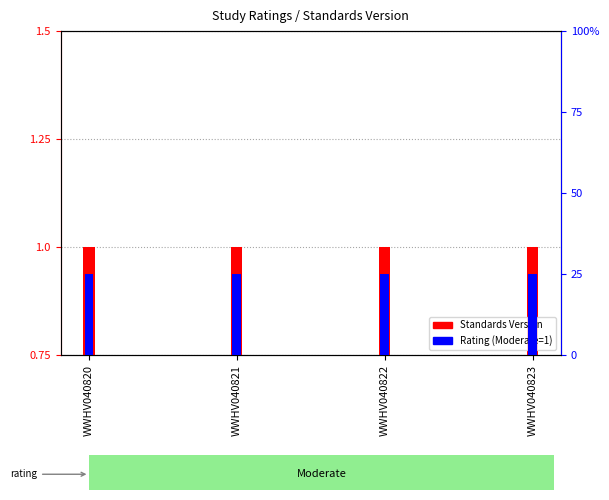

What are all the series names shown in the legend?

Standards Version, Rating (Moderate=1)